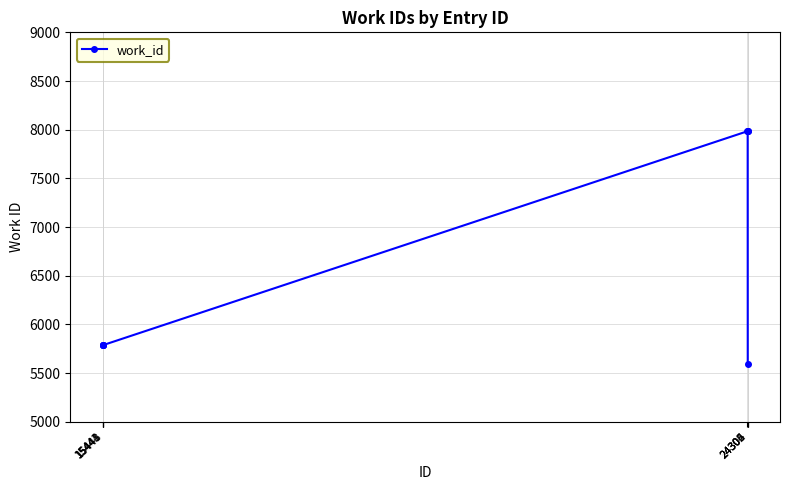

Reading right to left, list all the values displayed in this chart.

5598	7984	7984	7984	5787	5787	5787	5787